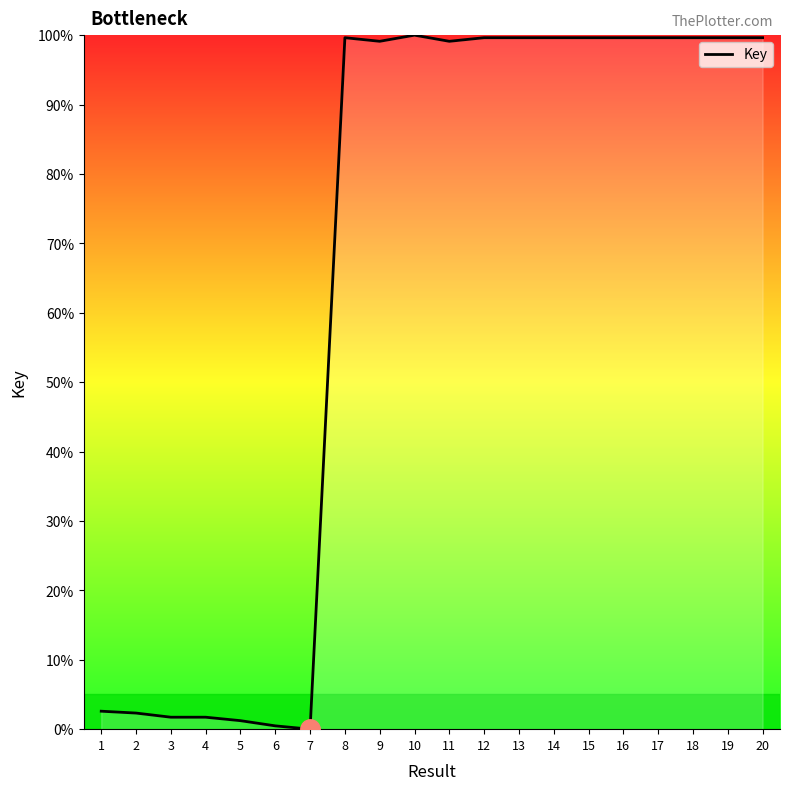

Is it true that the value at 19 is 31.5?

False